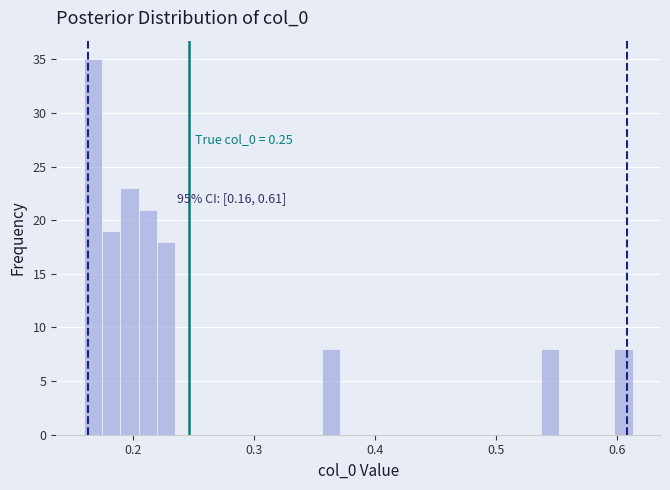

Around what value on the x-axis is the tallest bar? Give the approximate position of its centre, as read against the axis.

0.17